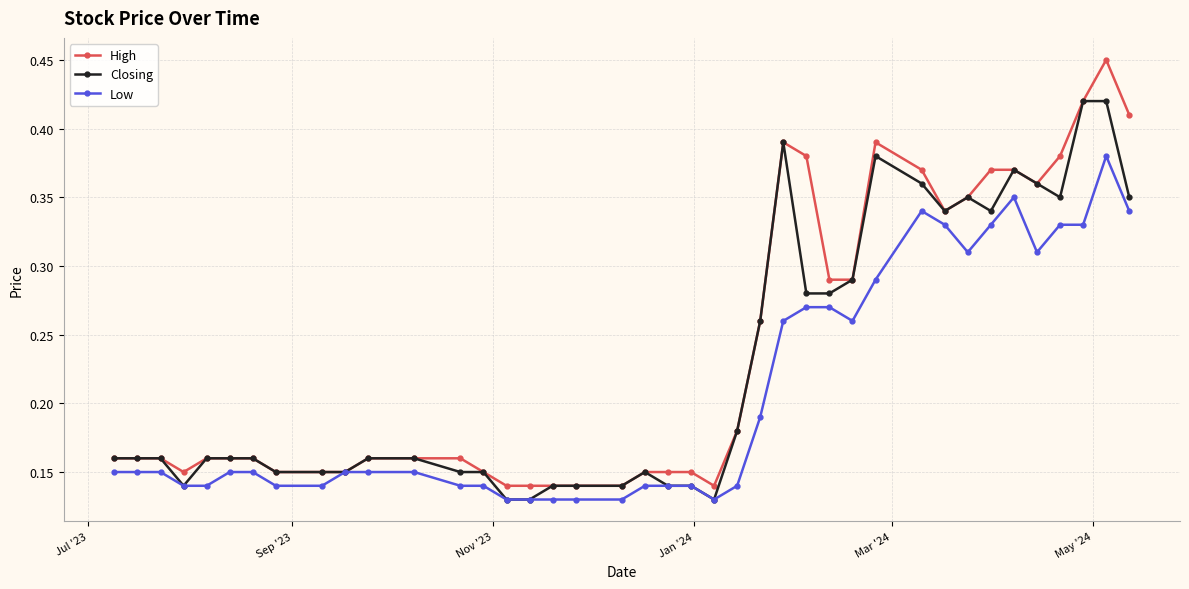

At how many categories does at least one series exceed 0?

40